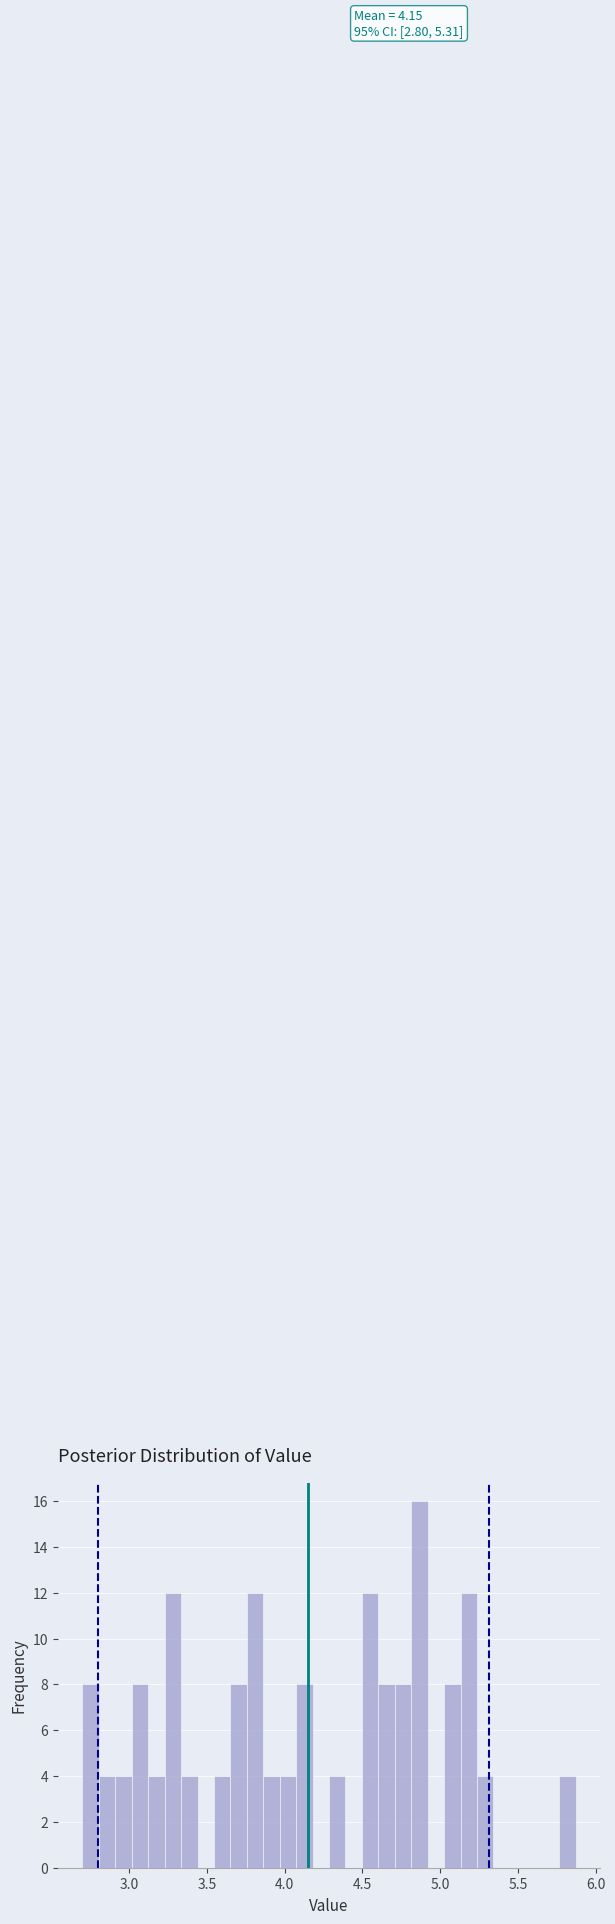

Around what value on the x-axis is the tallest bar? Give the approximate position of its centre, as read against the axis.

4.85